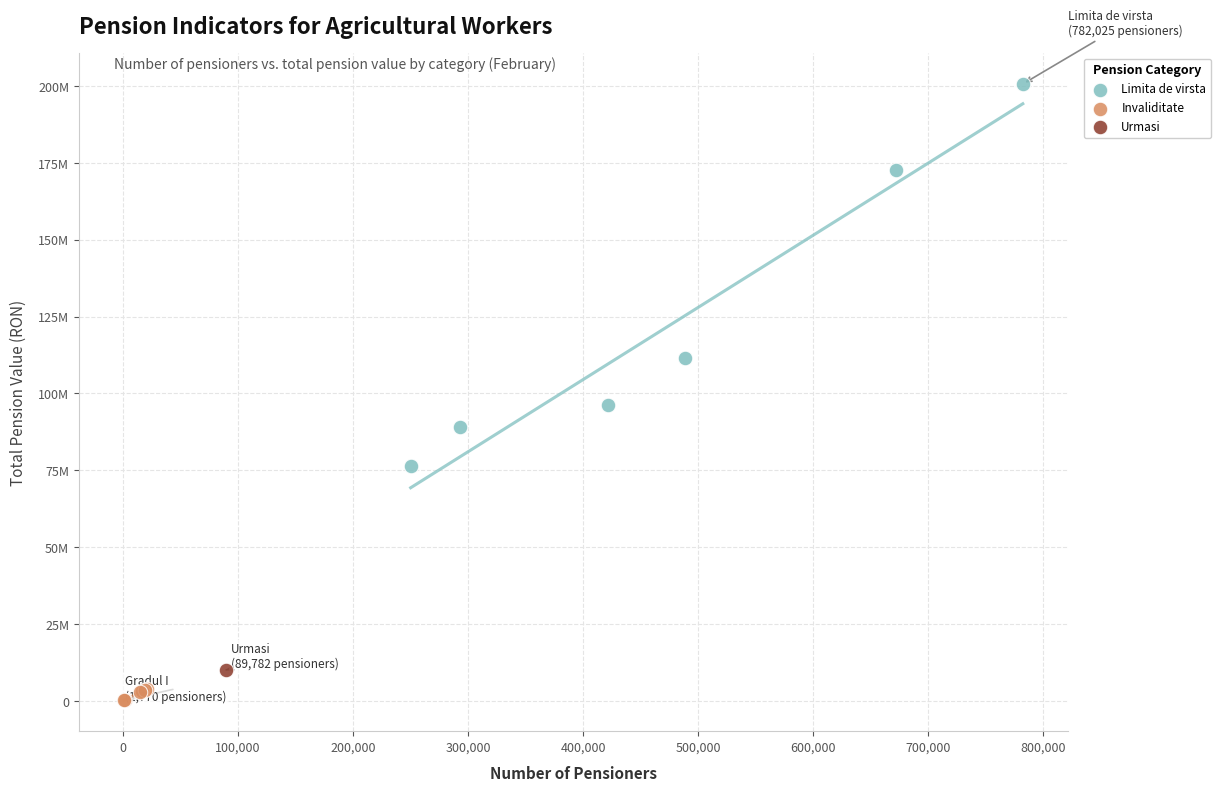

Which series contains the highest Y value?

Limita de virsta